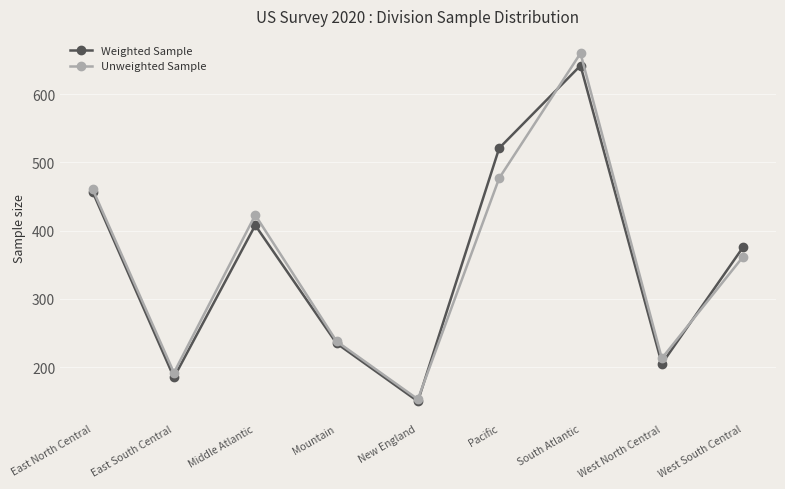

What is the difference between the highest and lowest values at Middle Atlantic?

15